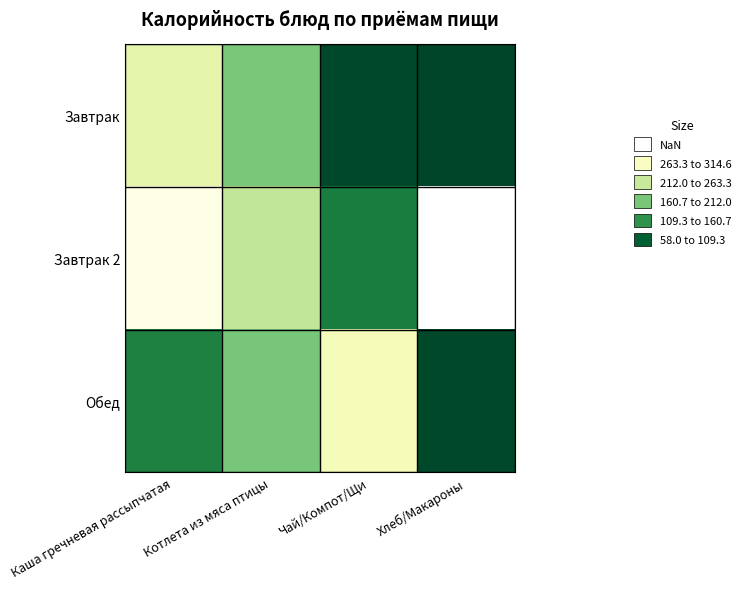

How many data points in Обед are less than 187?

2